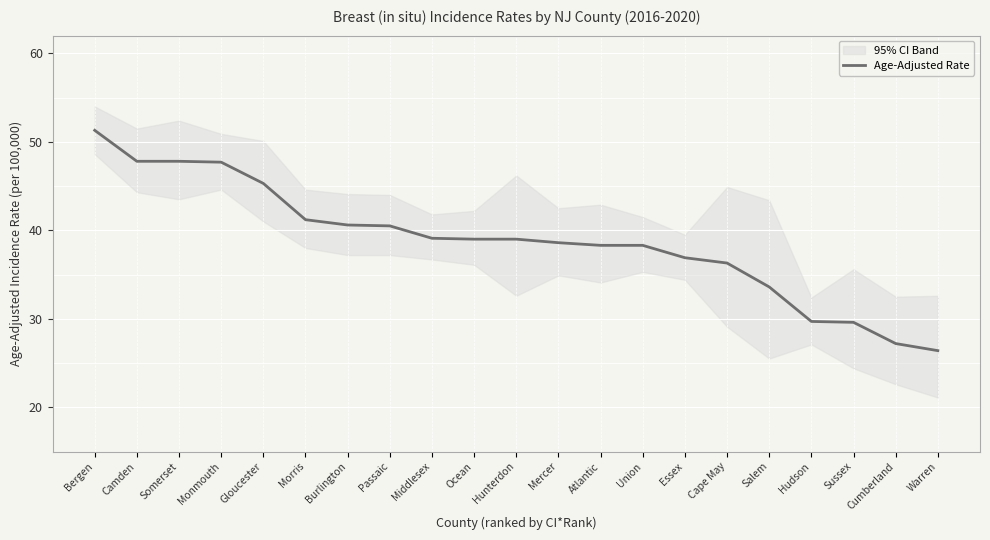

Does the chart display data point markers on the line(s)?

No